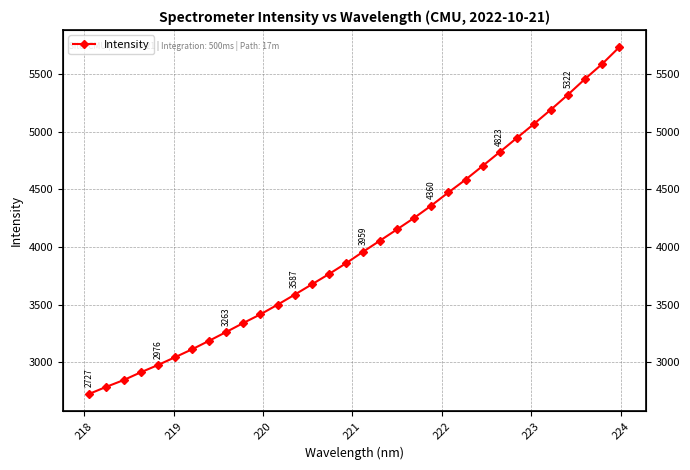

How many series are shown in this chart?

1